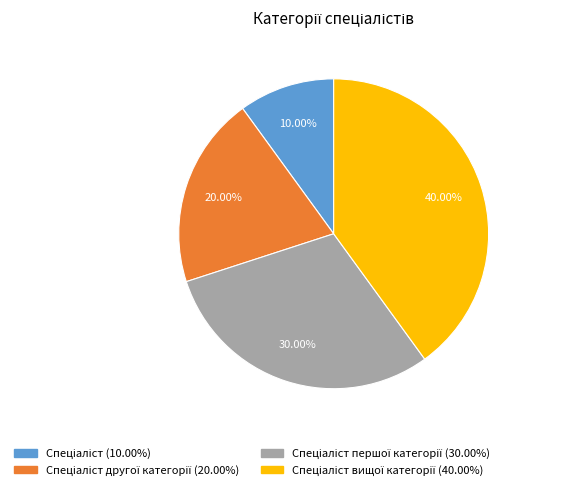

Is there a majority slice in this chart?

No